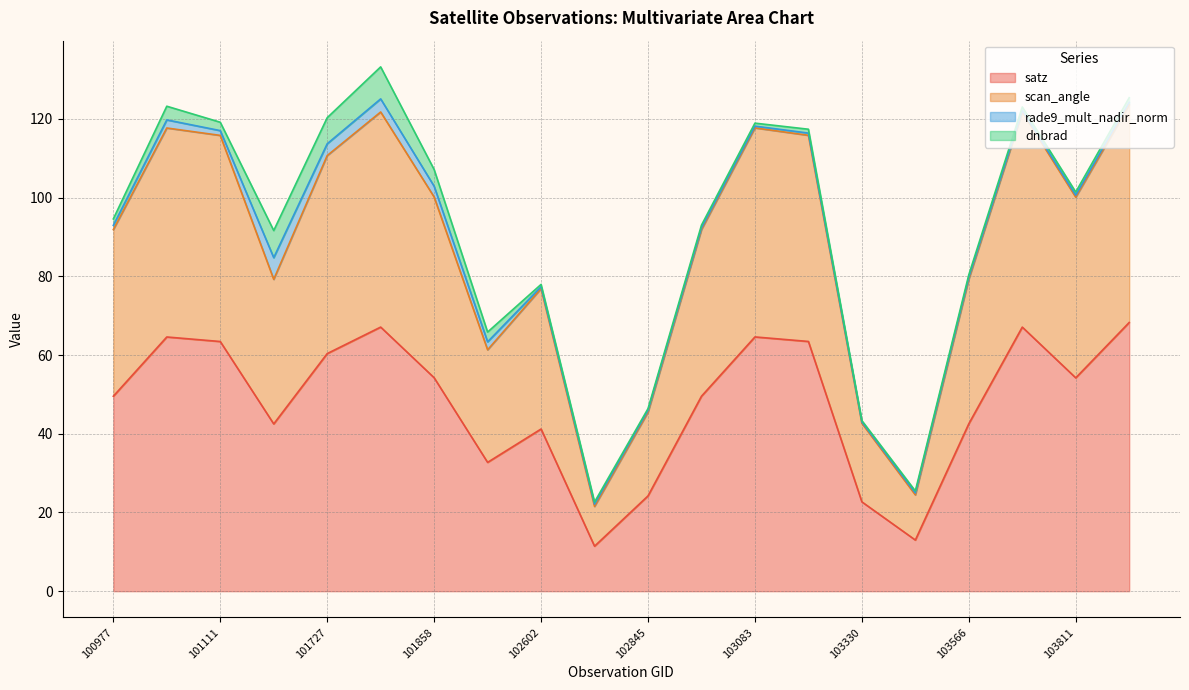

Does the chart have visible grid lines?

Yes